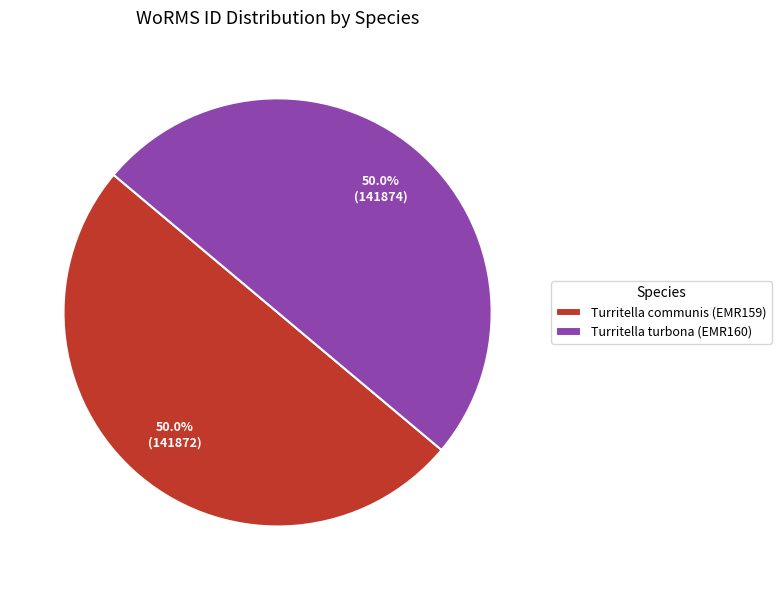

To the nearest percent, what percentage of the pie is Turritella communis (EMR159)?

50%